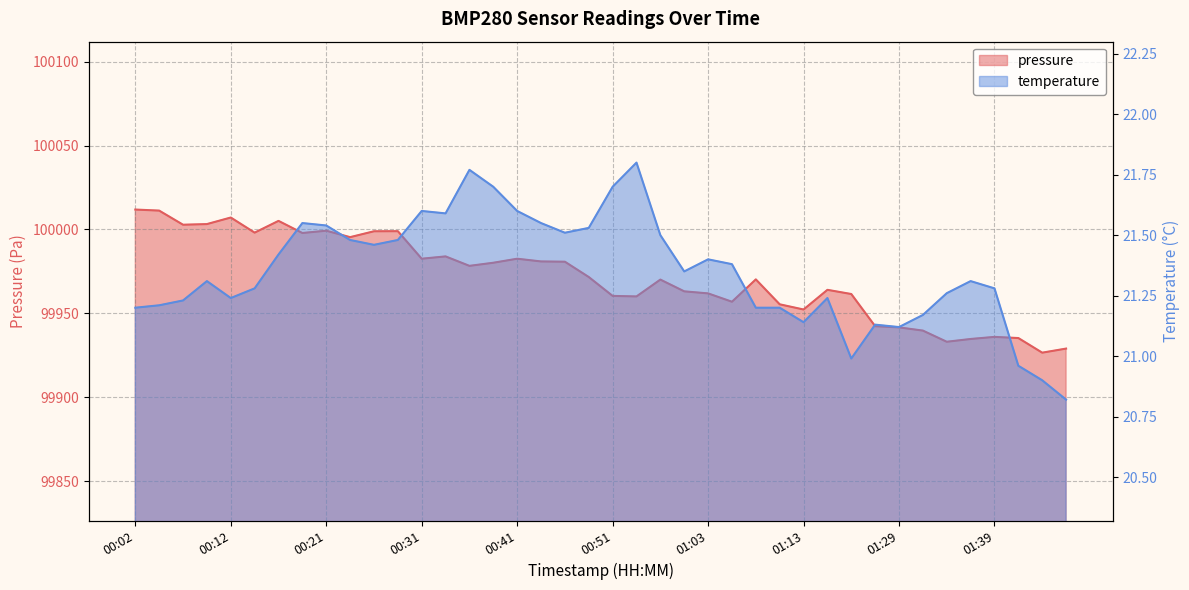

What is the label of the 40th point from the left?

01:46